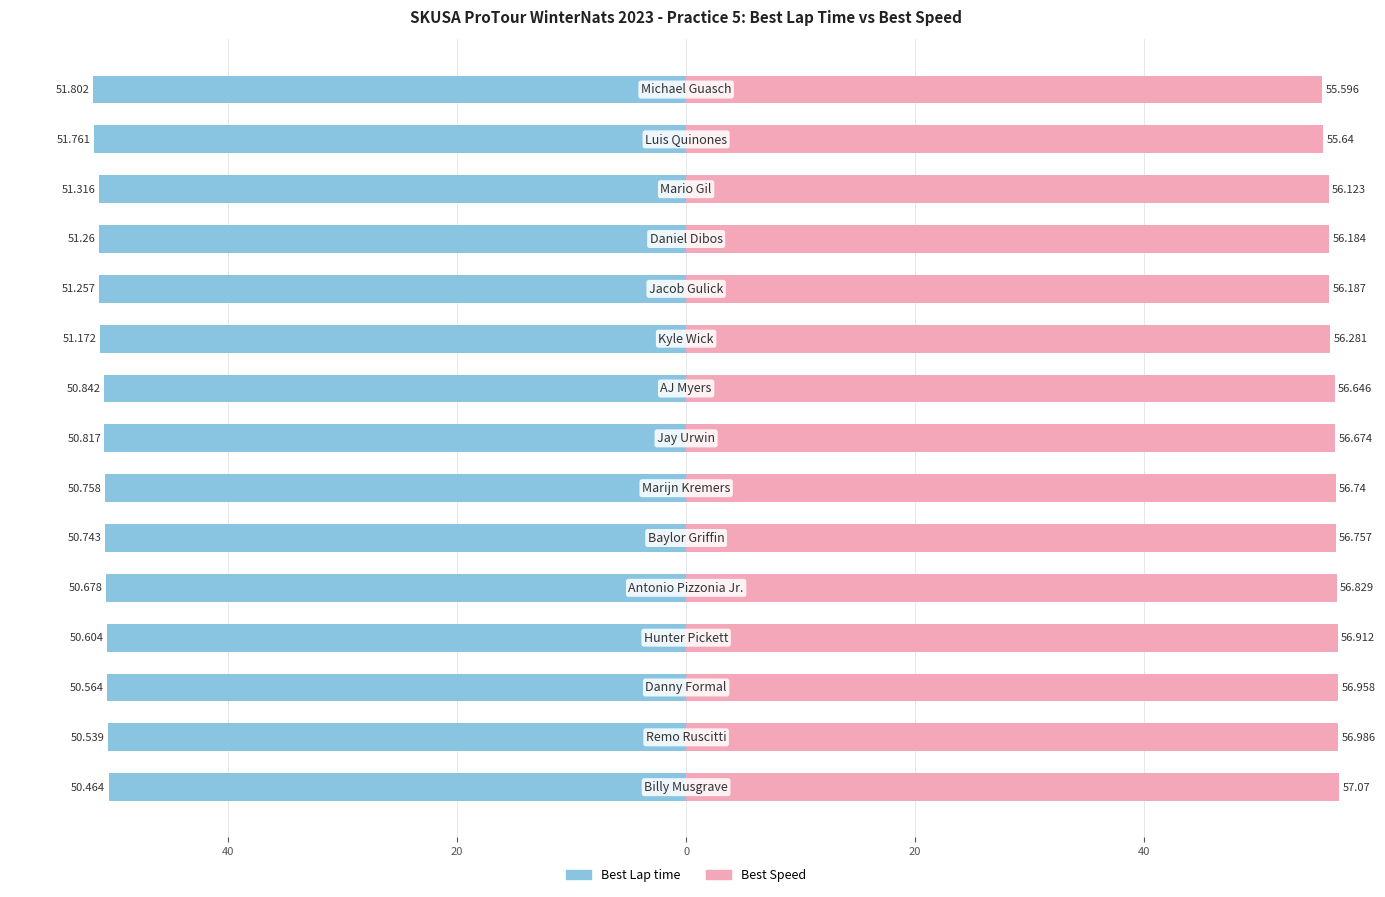

Which has a higher value, 20 or 60?

60